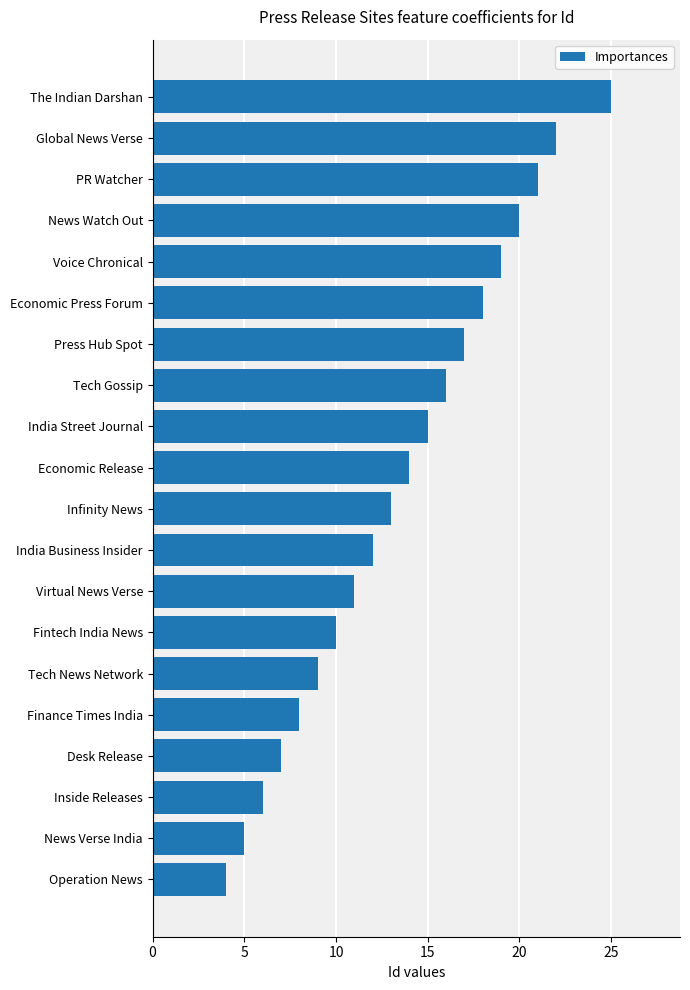

Reading top to bottom, transcribe all the data shown in this chart.

25	22	21	20	19	18	17	16	15	14	13	12	11	10	9	8	7	6	5	4